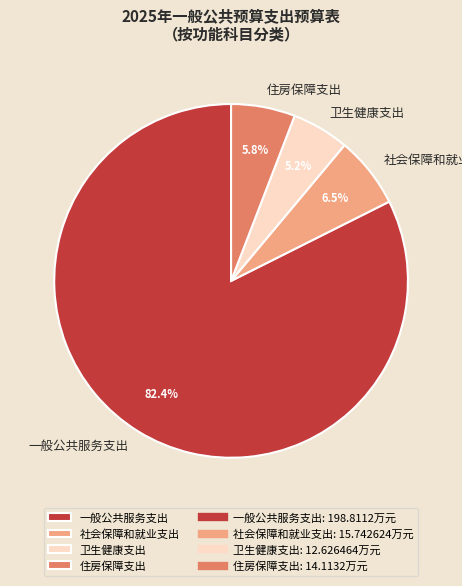

Which category has the biggest portion of the pie?

一般公共服务支出